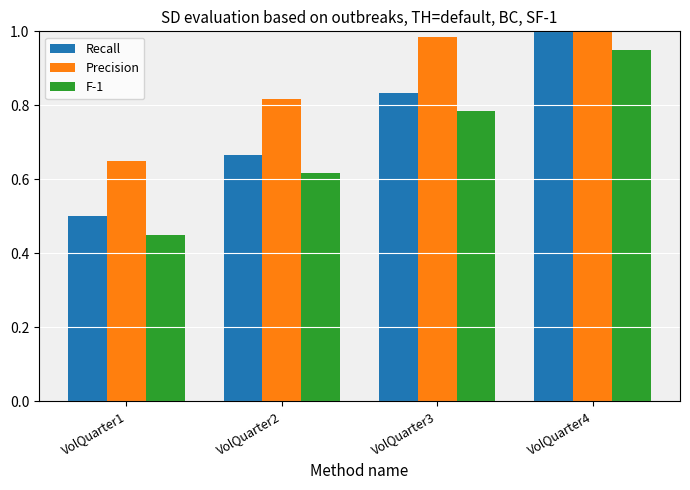

At which label does Precision reach its minimum?

VolQuarter1